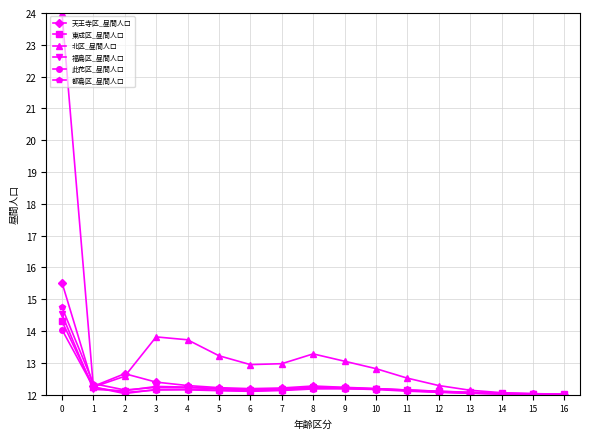

What is the highest value of the 福島区_昼間人口 series?

14.5